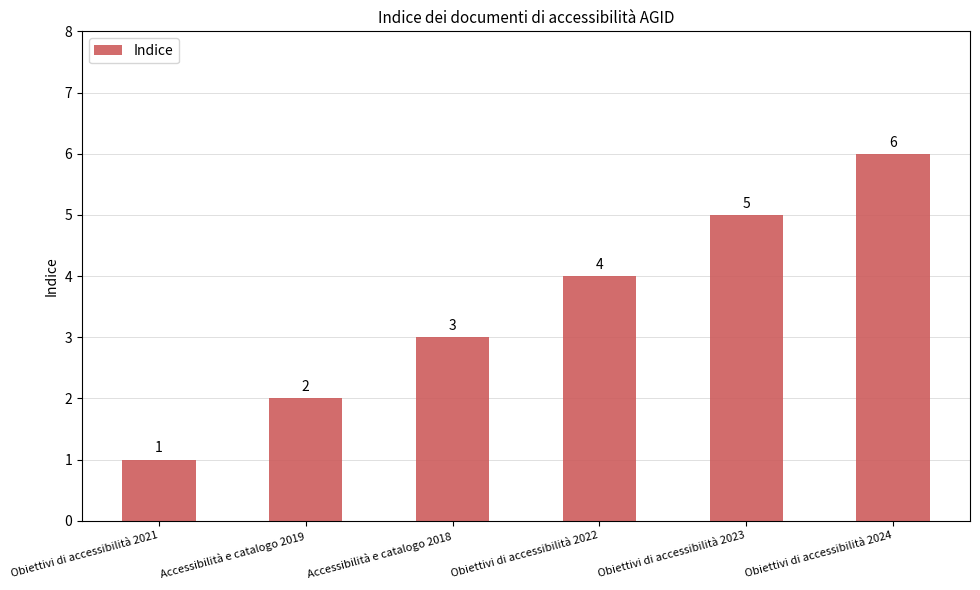

What is the difference between the second highest and minimum values?

4